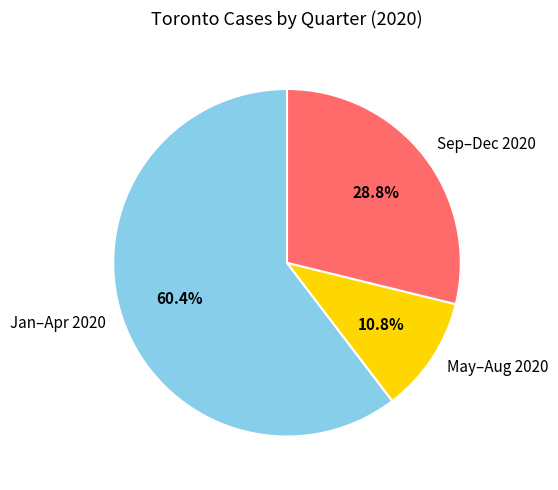

Count the number of slices in the pie.

3